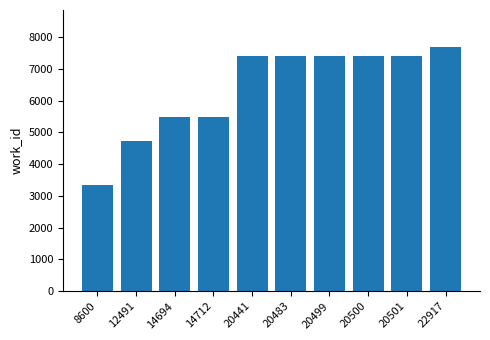

The value at 20483 is 7407. True or false?

True